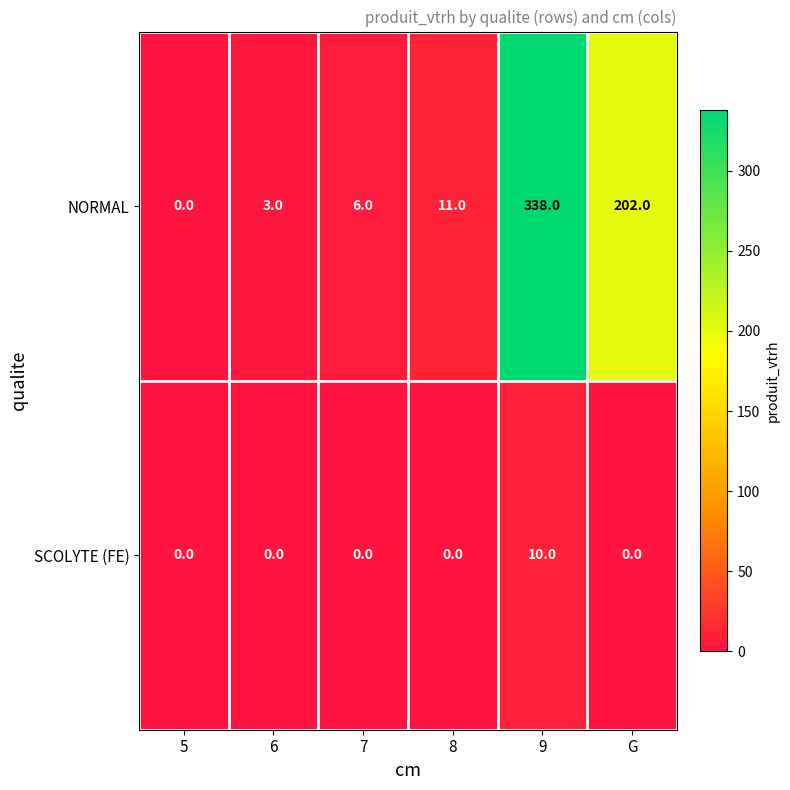

What is the sum of all SCOLYTE (FE) values?

10